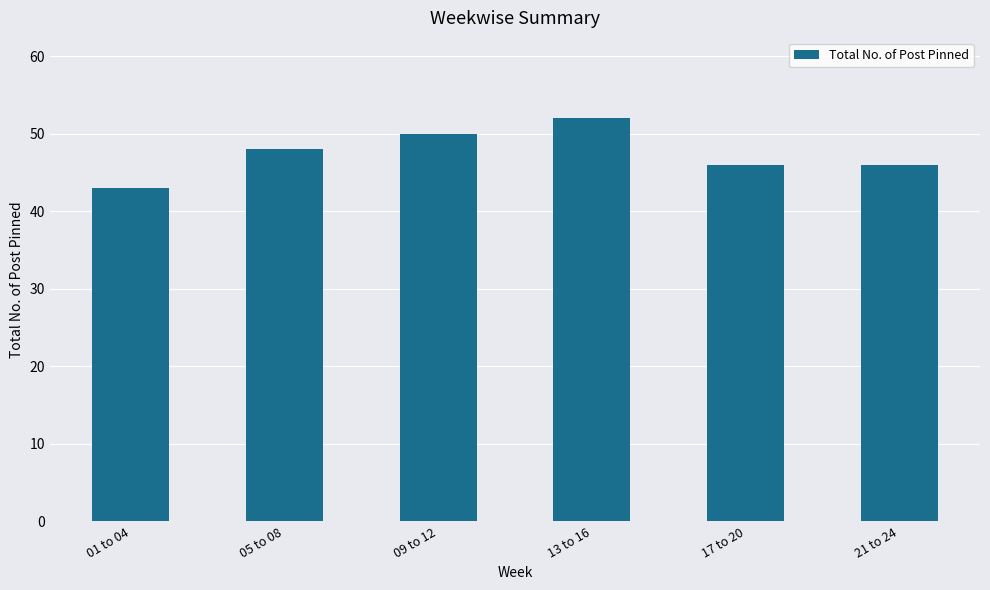

How many distinct data groups are displayed?

1